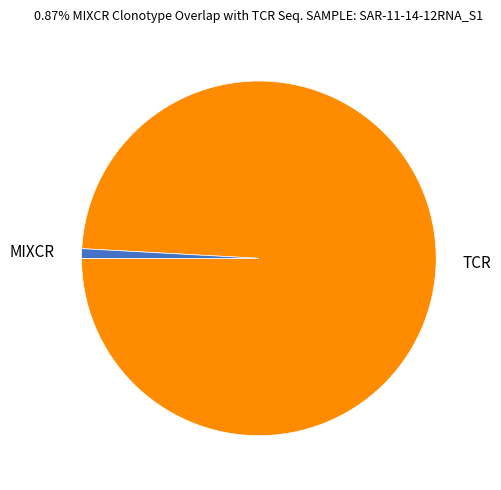

Does MIXCR account for over 50% of the chart?

No